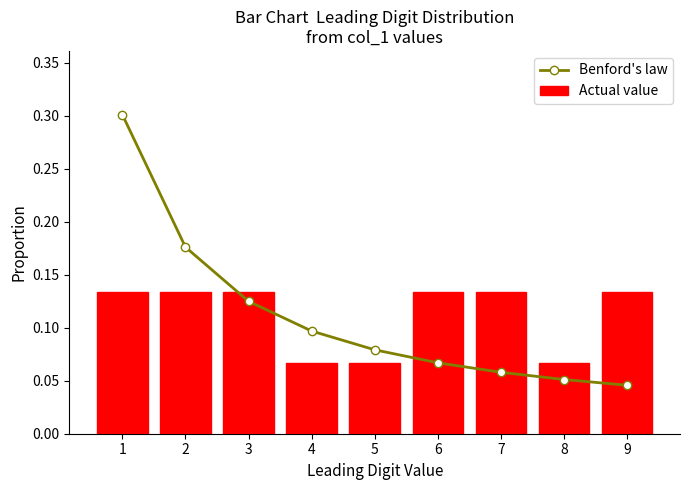

What is the sum of all Benford's law values?

1.0